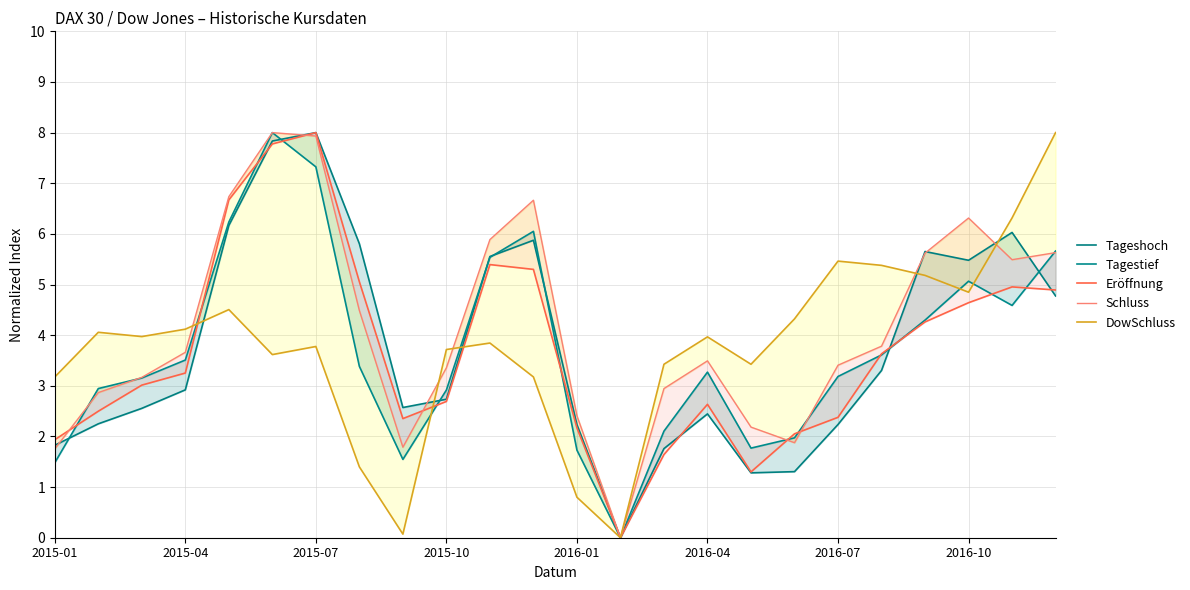

Read the Tagestief value at 8.

1.5